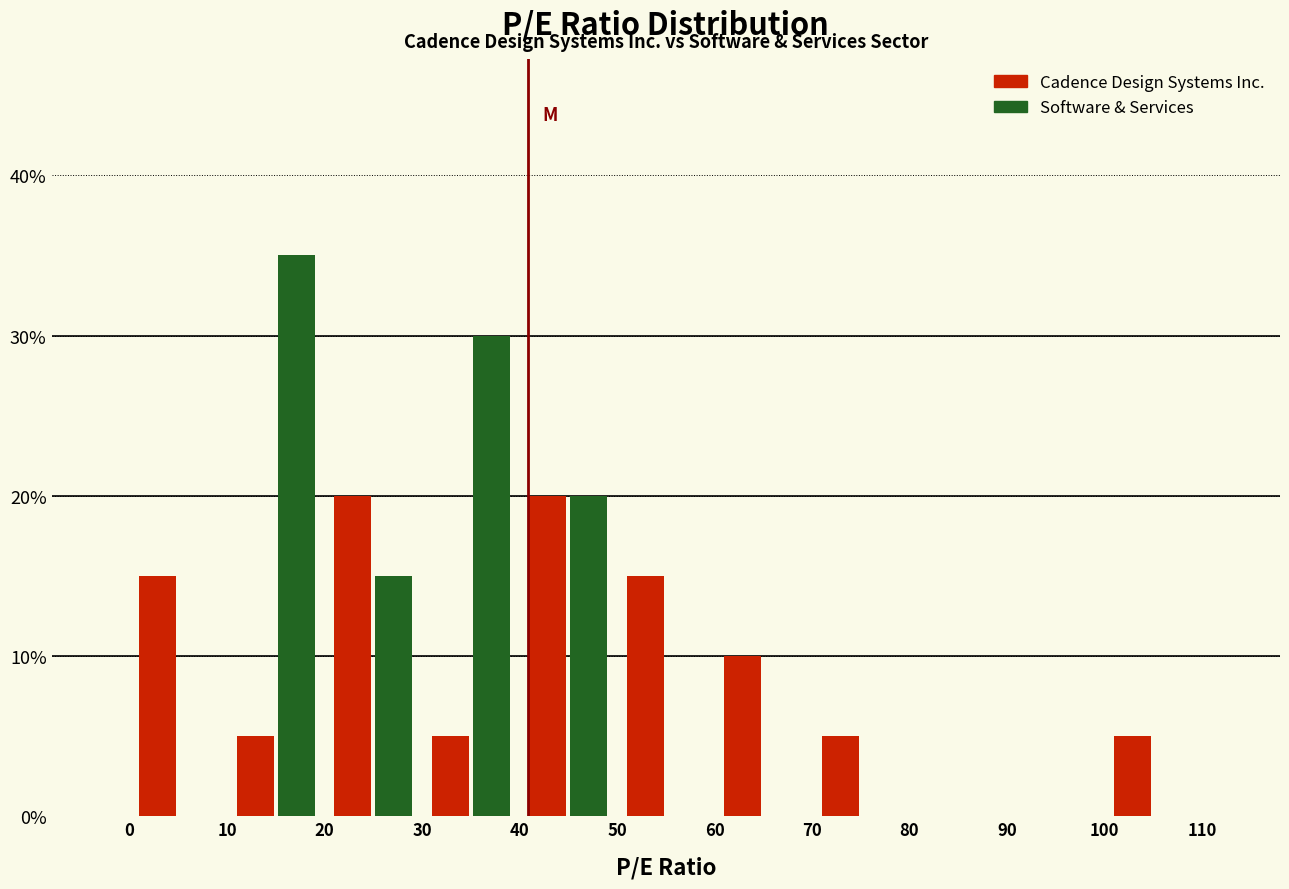

Reading left to right, transcribe this chart: for each range on the x-axis, give the height of each series' bar. The values are not printed on the chart, so give them approximately, as read against the axis.

0 to 10: Cadence Design Systems Inc.=15	Software & Services=0
10 to 20: Cadence Design Systems Inc.=5	Software & Services=35
20 to 30: Cadence Design Systems Inc.=20	Software & Services=15
30 to 40: Cadence Design Systems Inc.=5	Software & Services=30
40 to 50: Cadence Design Systems Inc.=20	Software & Services=20
50 to 60: Cadence Design Systems Inc.=15	Software & Services=0
60 to 70: Cadence Design Systems Inc.=10	Software & Services=0
70 to 80: Cadence Design Systems Inc.=5	Software & Services=0
80 to 90: Cadence Design Systems Inc.=0	Software & Services=0
90 to 100: Cadence Design Systems Inc.=0	Software & Services=0
100 to 110: Cadence Design Systems Inc.=5	Software & Services=0